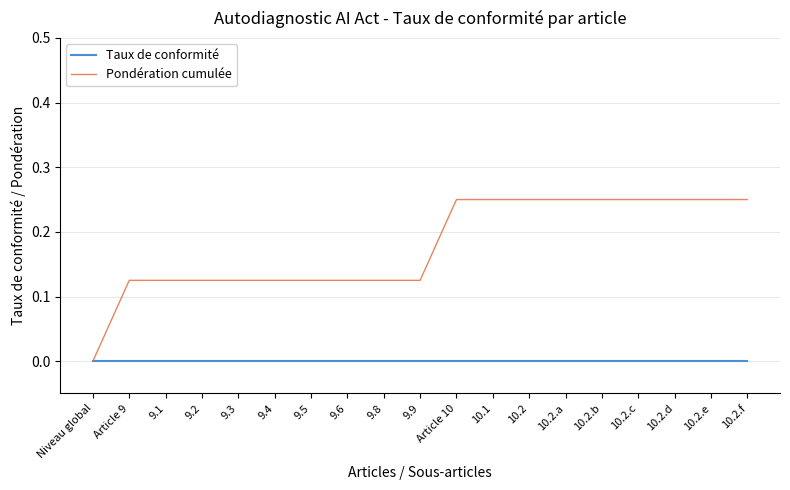

Which series has the largest total across all categories?

Pondération cumulée